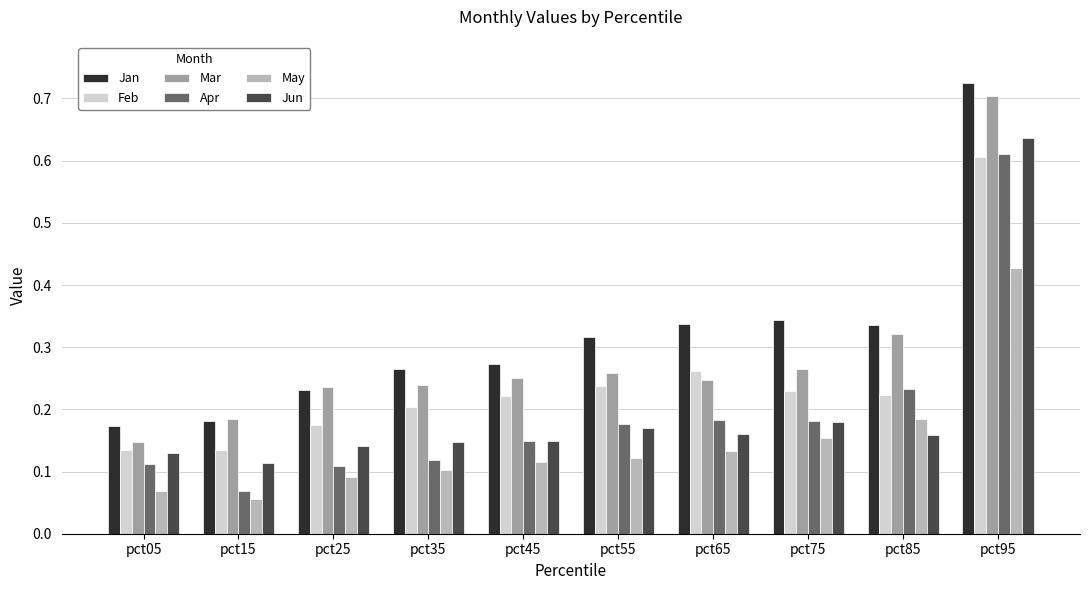

What is the sum of all Mar values?

2.9